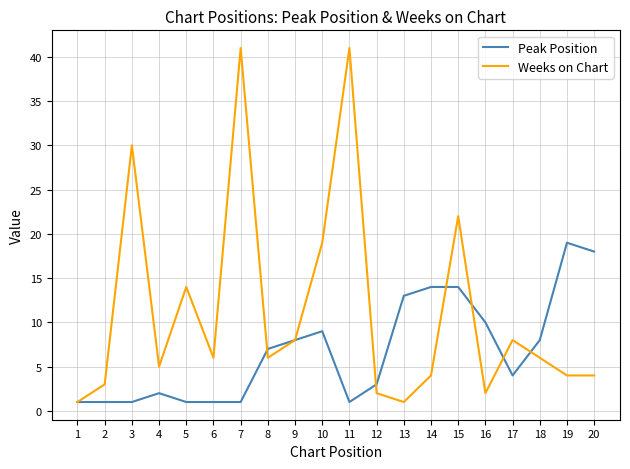

What are all the series names shown in the legend?

Peak Position, Weeks on Chart